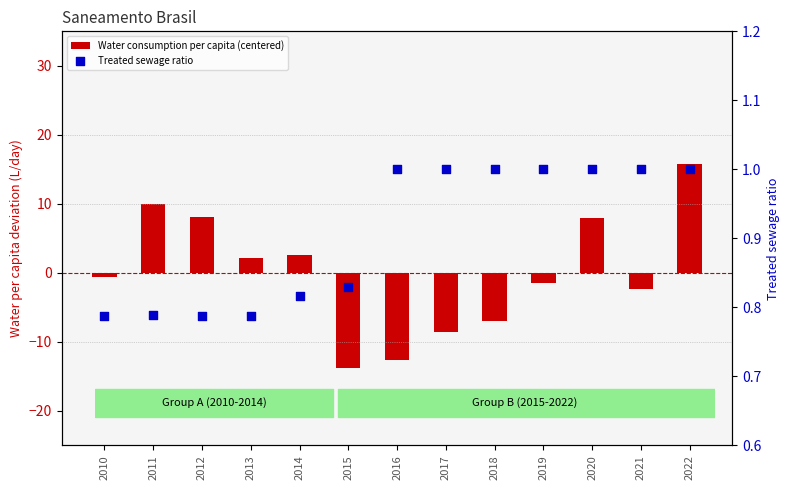

What are all the series names shown in the legend?

Water consumption per capita (centered), Treated sewage ratio